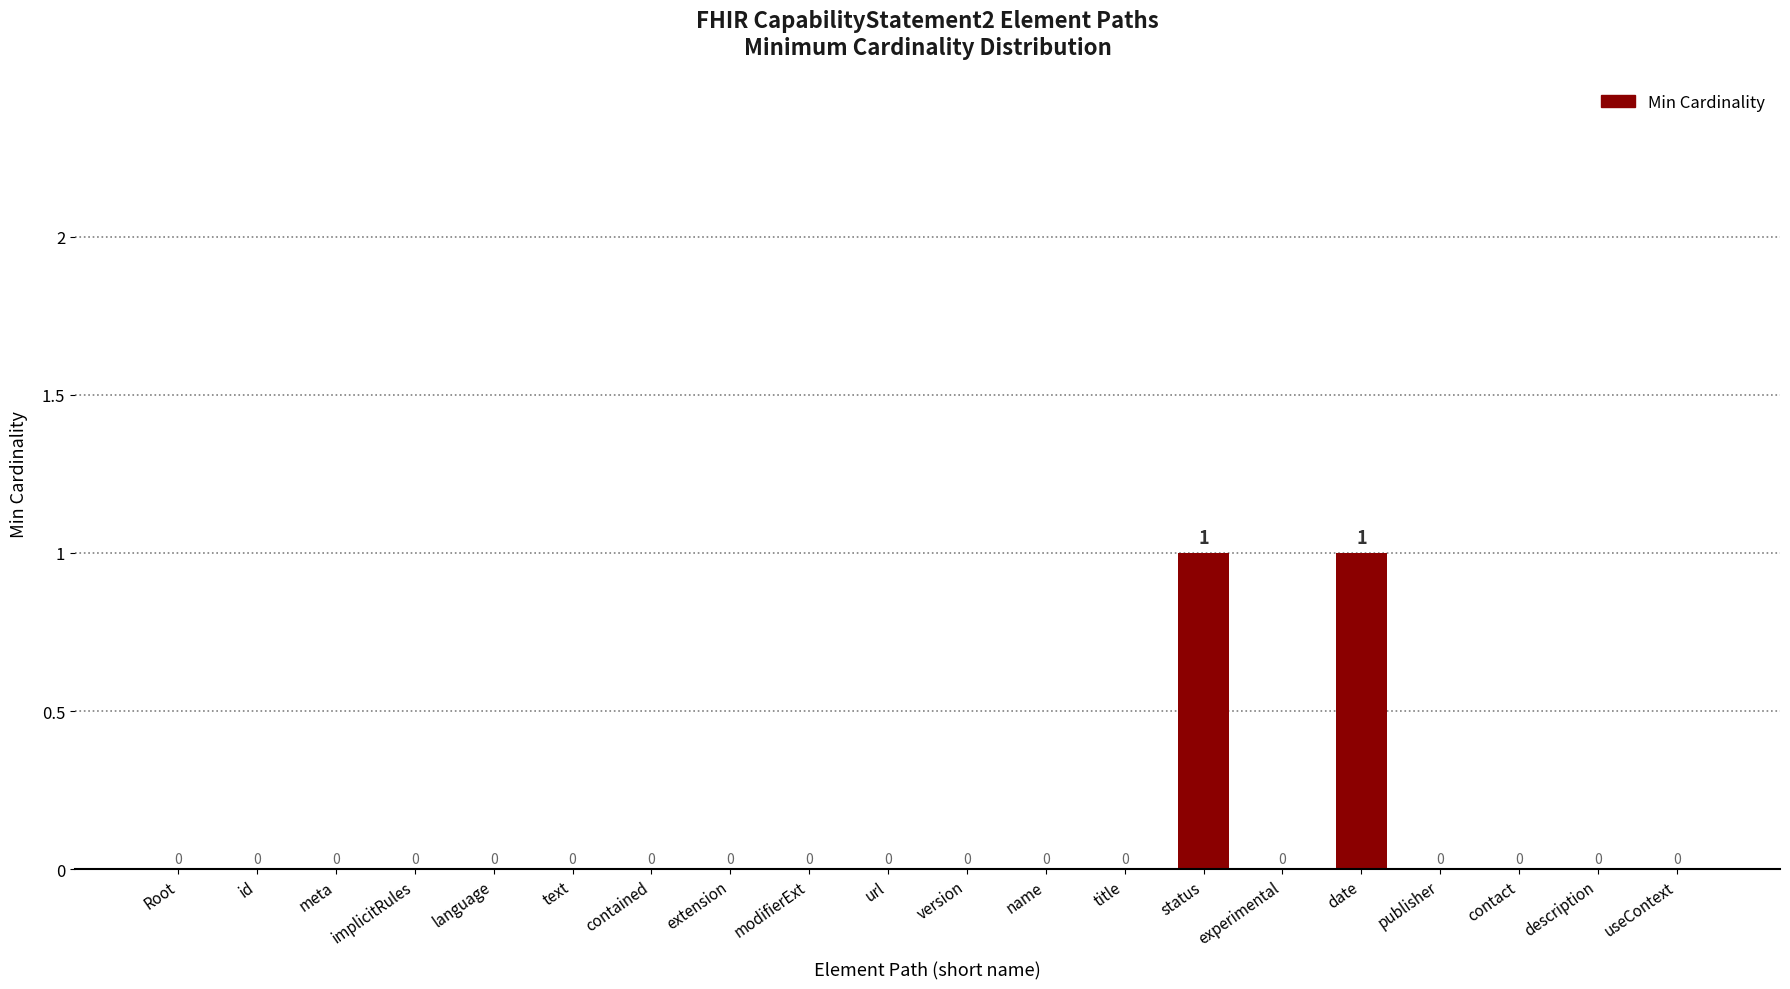

What is the maximum value shown in the chart?

1